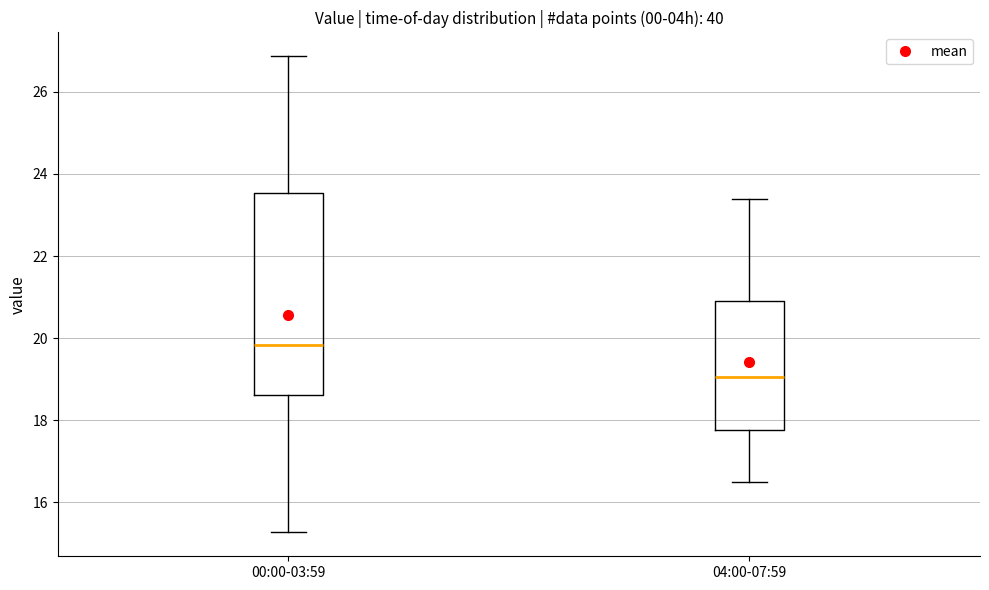

Where is the lower edge of the box for 00:00-03:59 on the y-axis? The values are not printed on the chart, so give them approximately, as read against the axis.

18.6